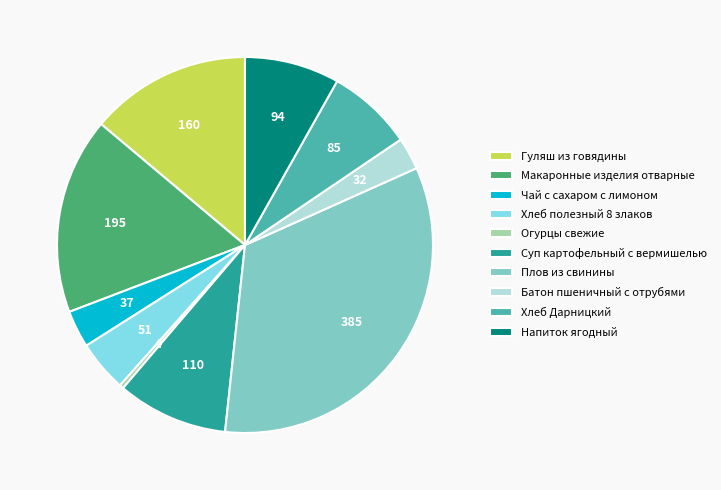

What is the largest slice in the pie chart?

Плов из свинины